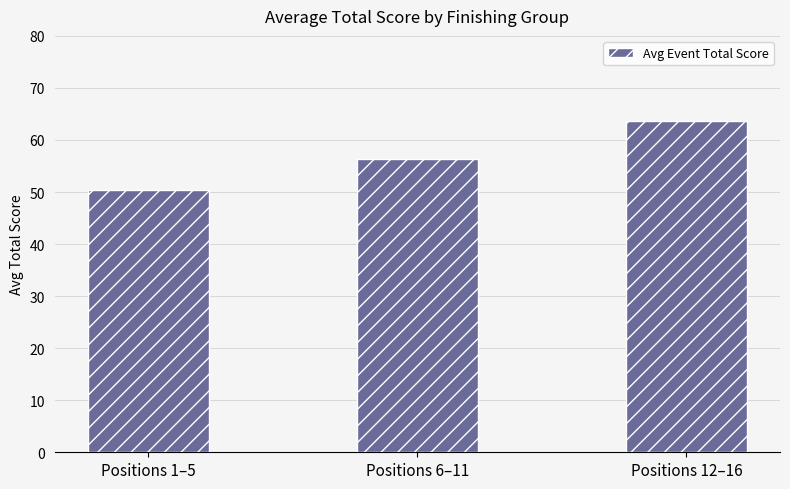

Count the number of data series in this chart.

1